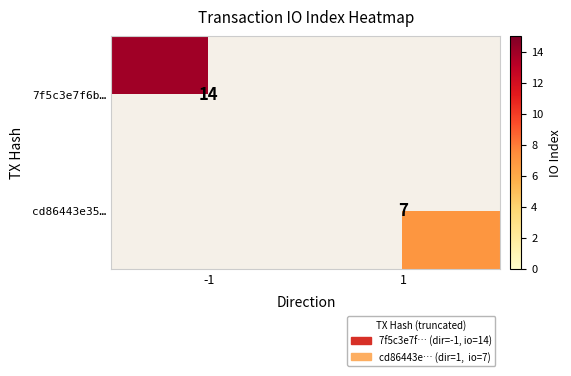

List the series in order of their peak value, lowest first.

cd86443e35…, 7f5c3e7f6b…